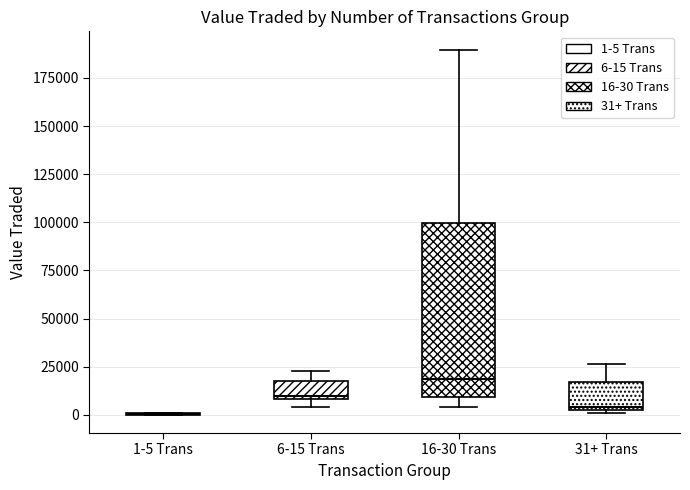

Reading left to right, transcribe this box plot: for each box, give where its median line is, the range the box spans, and where its two whiskers end, as read against the y-axis. The values are not printed on the chart, so give them approximately, as read against the axis.

1-5 Trans: box collapsed to a line at 0, whiskers 0 to 0
6-15 Trans: median 10000, box 10000 to 15000, whiskers 5000 to 25000
16-30 Trans: median 20000, box 10000 to 100000, whiskers 5000 to 190000
31+ Trans: median 5000, box 0 to 15000, whiskers 0 to 25000